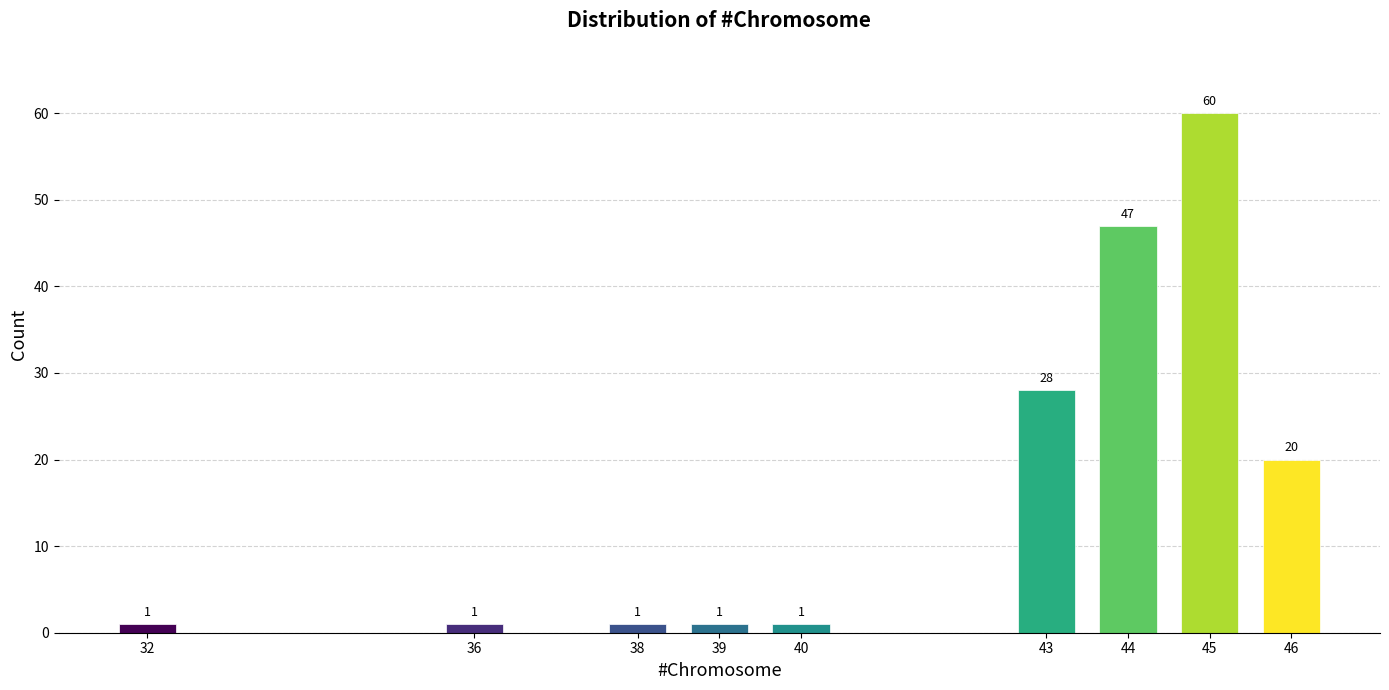

Reading right to left, list all the values displayed in this chart.

20	60	47	28	1	1	1	1	1